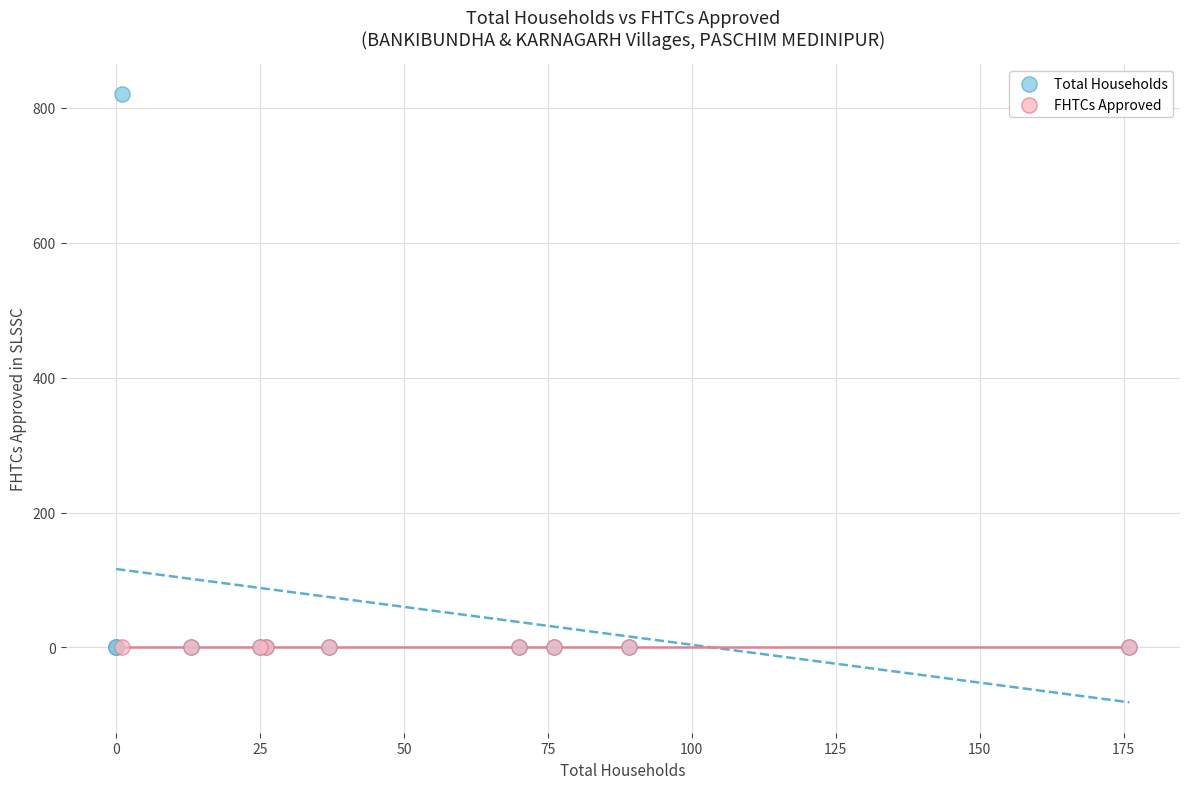

Which series contains the highest Y value?

Total Households